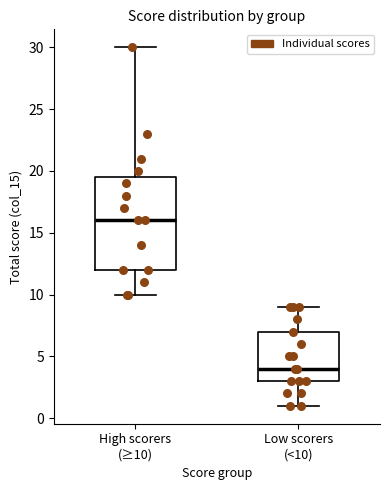

Reading left to right, transcribe this box plot: for each box, give where its median line is, the range the box spans, and where its two whiskers end, as read against the y-axis. The values are not printed on the chart, so give them approximately, as read against the axis.

High scorers (≥10): median 16.0, box 12.0 to 19.5, whiskers 10.0 to 30.0
Low scorers (<10): median 4.0, box 3.0 to 7.0, whiskers 1.0 to 9.0